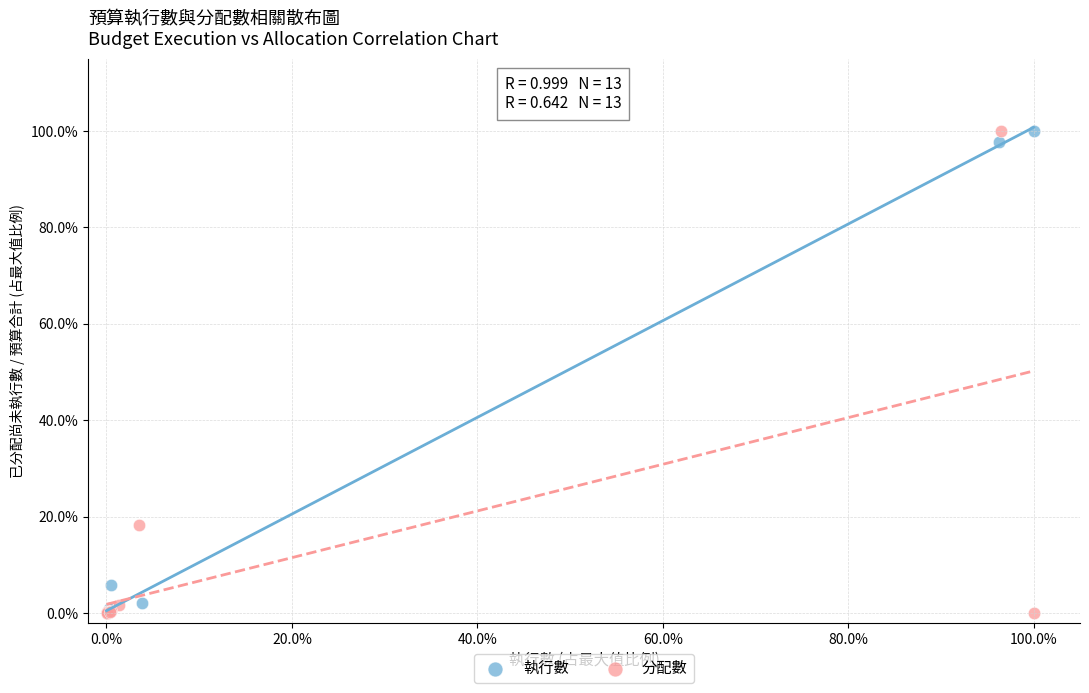

What are all the series names shown in the legend?

執行數, 分配數